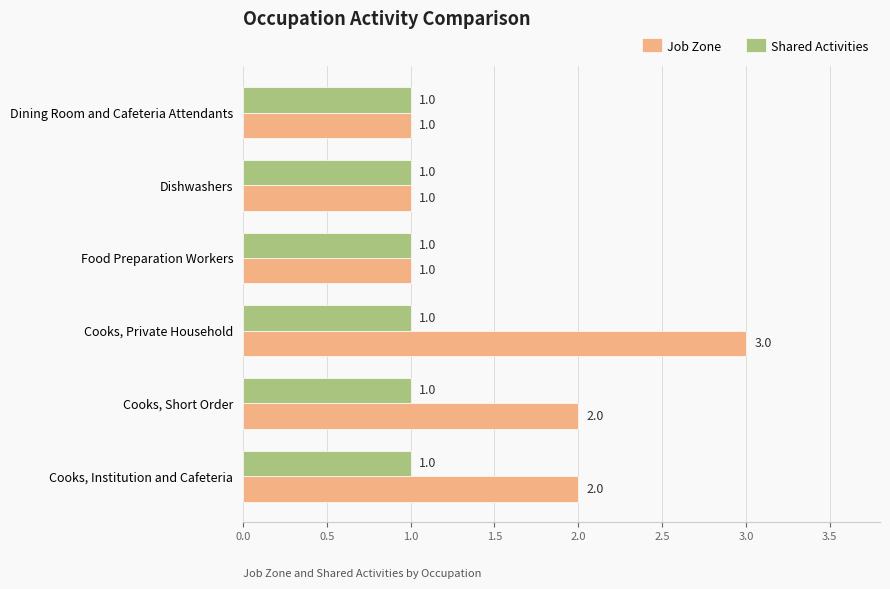

At which category is the sum across all series the highest?

Cooks, Private Household